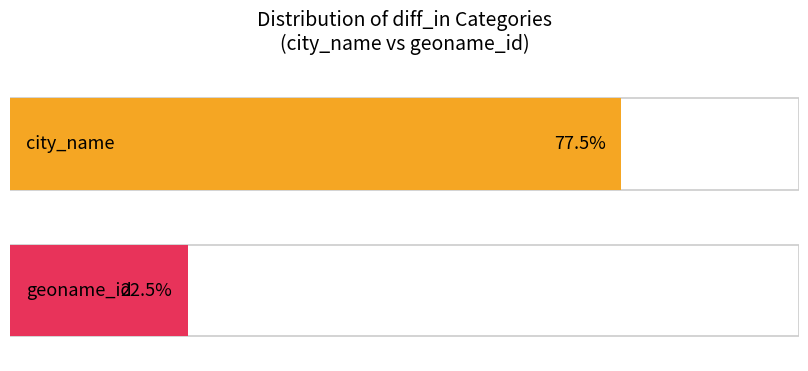

Rank the categories by value from lowest to highest.

geoname_id, city_name